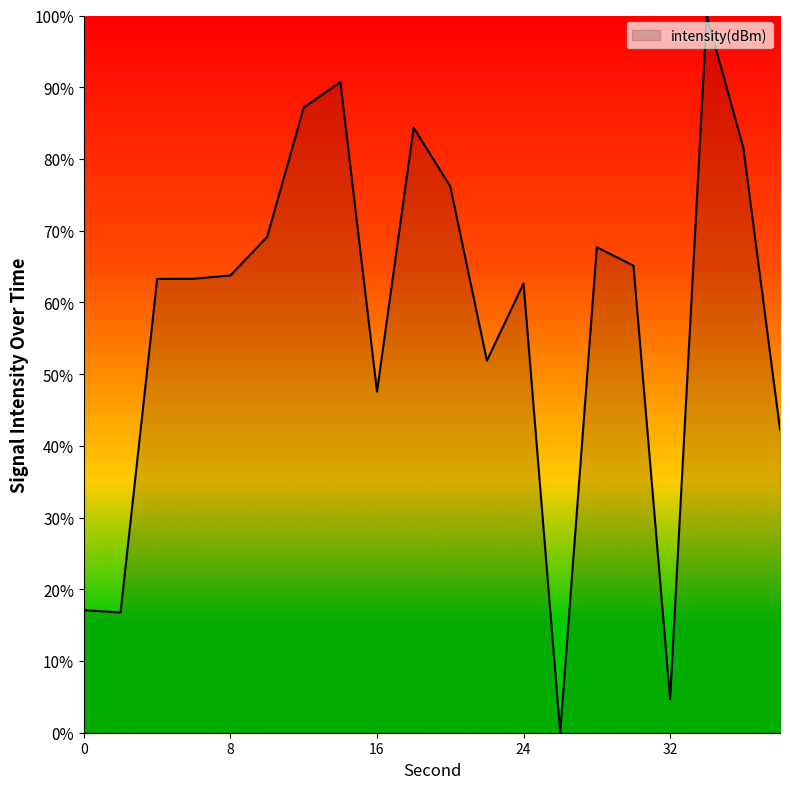

What is the greatest value displayed?

100.0